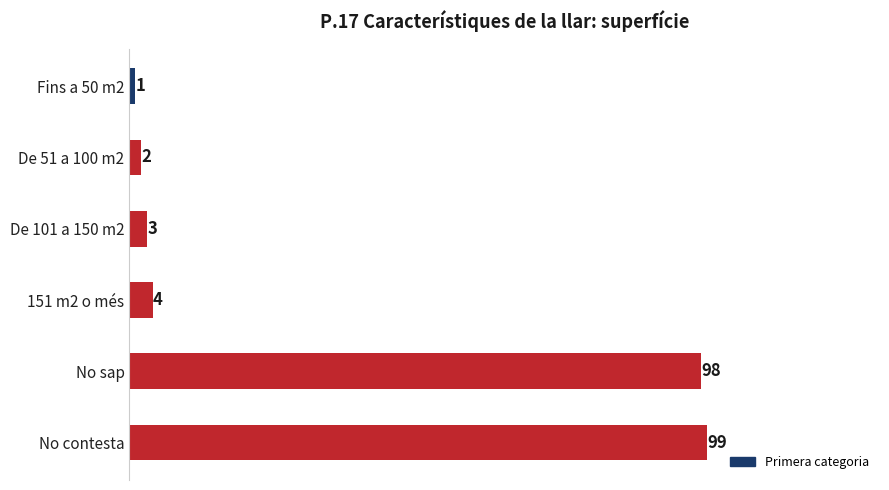

What is the change in value from 151 m2 o més to No contesta?

+95